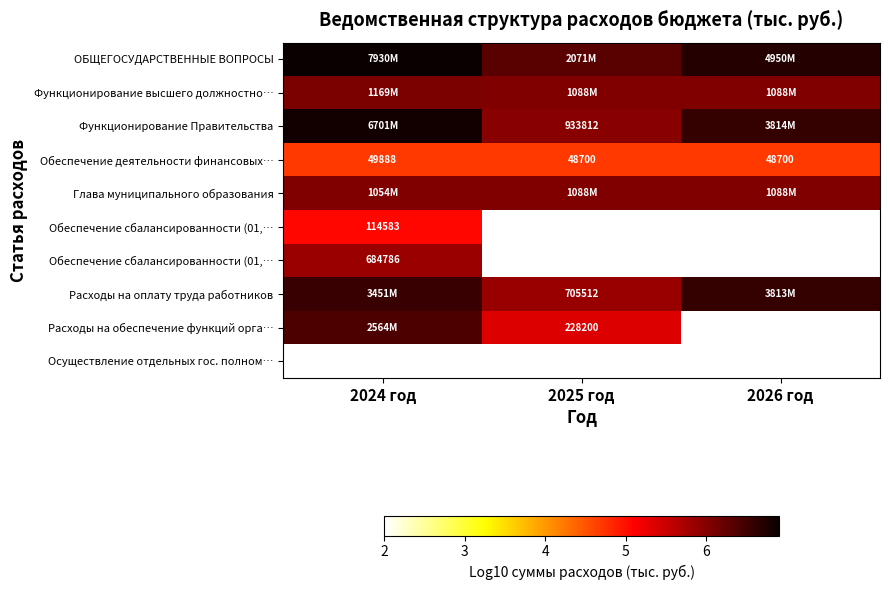

At how many categories does at least one series exceed 5?

3